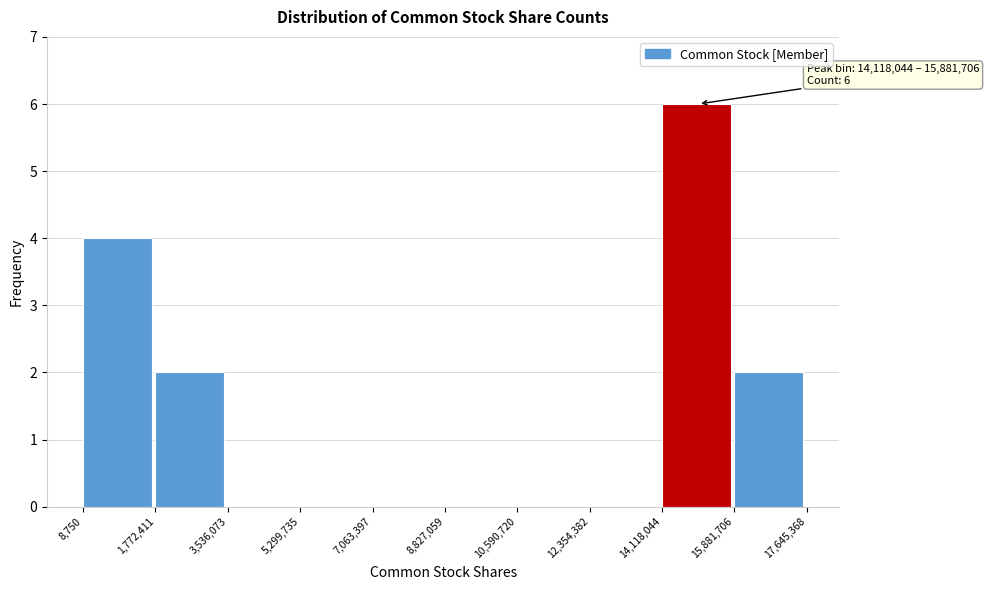

Which range on the x-axis has the tallest bar?

14,118,044 to 15,881,706